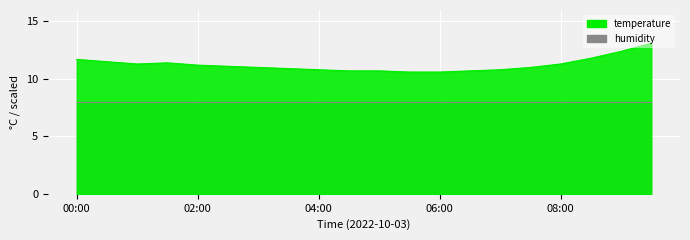

Reading right to left, list all the values displayed in this chart.

09:30=13.1	09:00=12.4	08:30=11.8	08:00=11.3	07:30=11.0	07:00=10.8	06:30=10.7	06:00=10.6	05:30=10.6	05:00=10.7	04:30=10.7	04:00=10.8	03:30=10.9	03:00=11.0	02:30=11.1	02:00=11.2	01:30=11.4	01:00=11.3	00:30=11.5	00:00=11.7